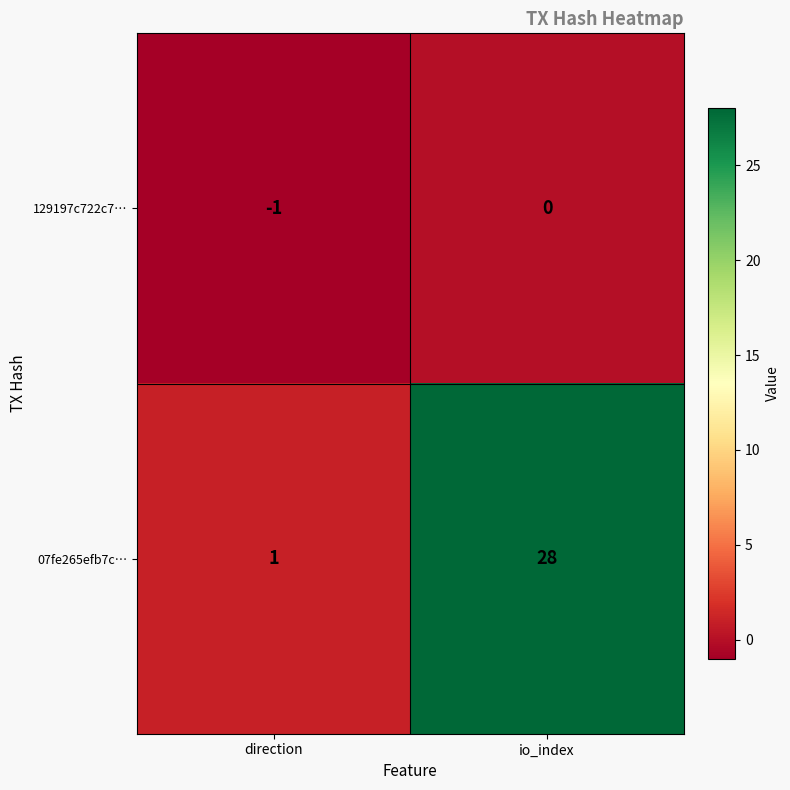

Reading left to right, what are all the values shown in this chart?

129197c722c7…: direction=-1	io_index=0
07fe265efb7c…: direction=1	io_index=28